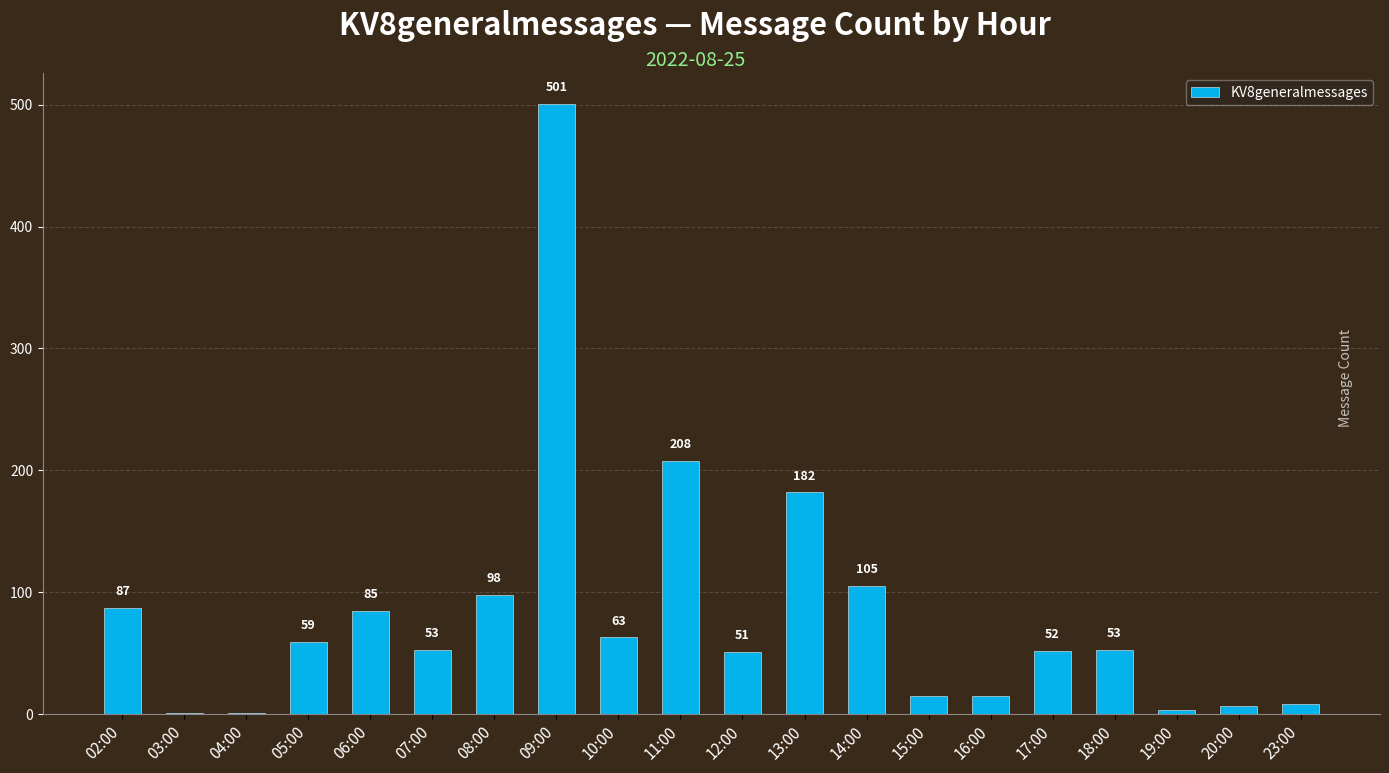

At which label does the data first exceed 53?

02:00